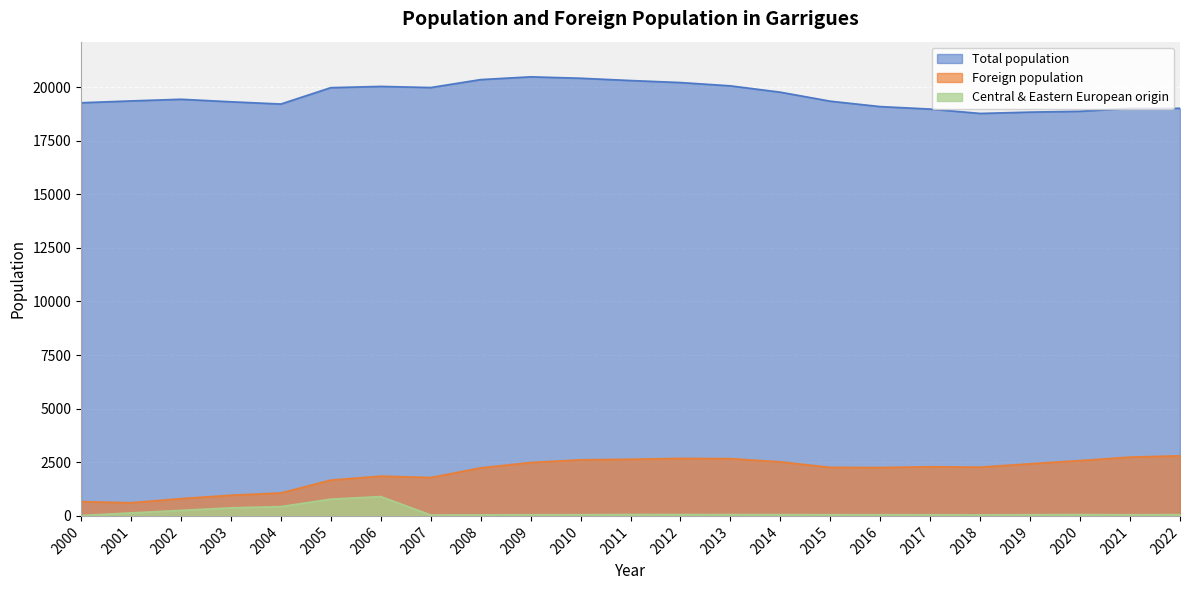

Which series has the largest total across all categories?

Total population